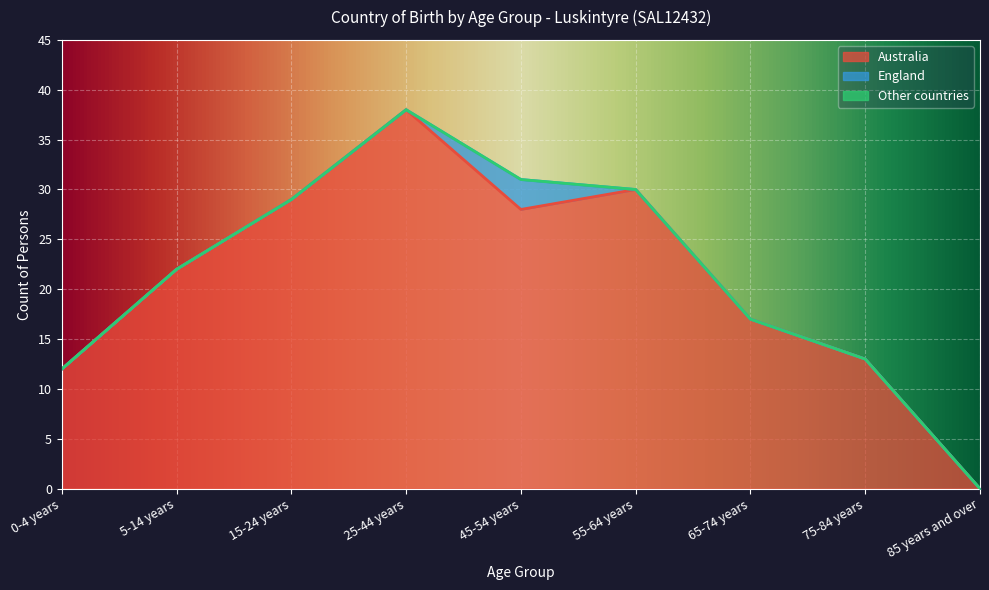

Where is Australia nearest to the value 19?

65-74 years